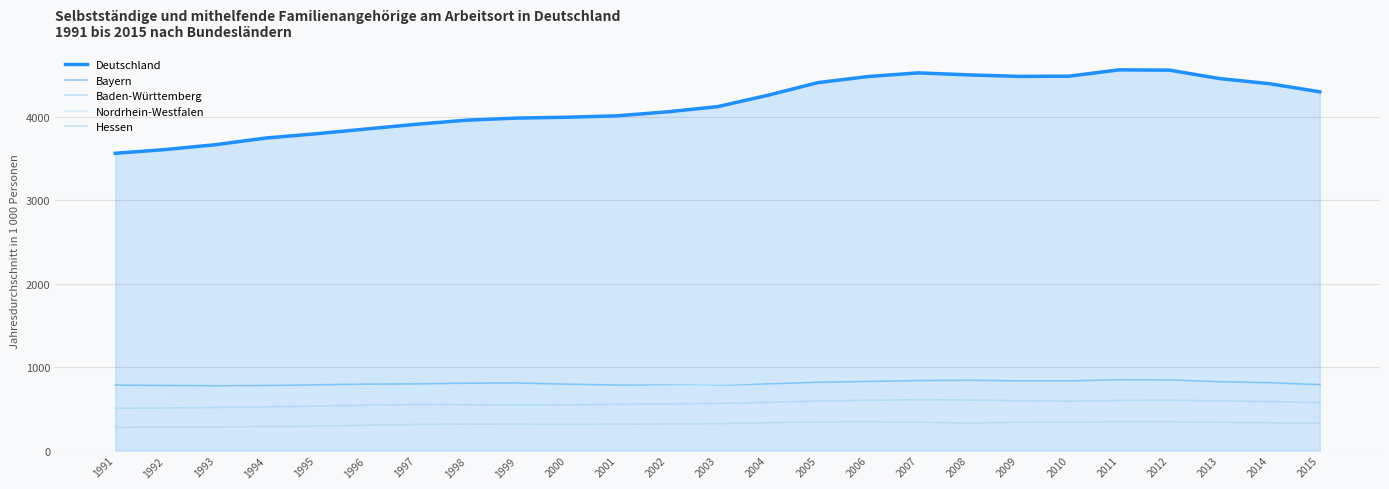

What is the value of the Nordrhein-Westfalen point at the 18th from the left?

872.1